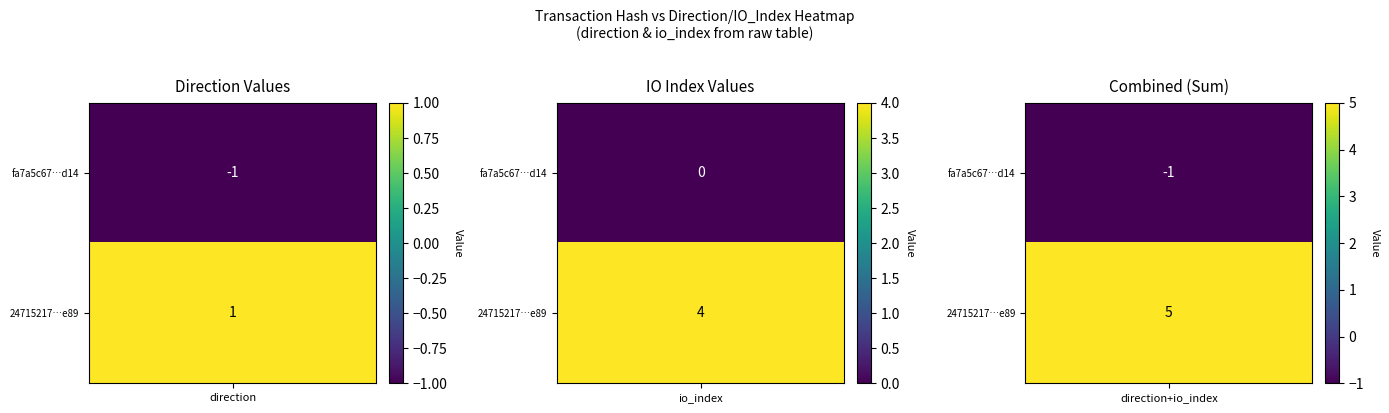

At how many categories does at least one series exceed 0?

2